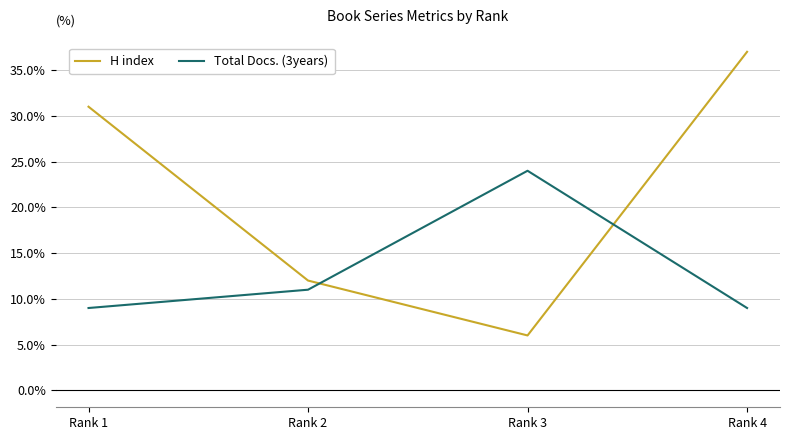

What are all the series names shown in the legend?

H index, Total Docs. (3years)